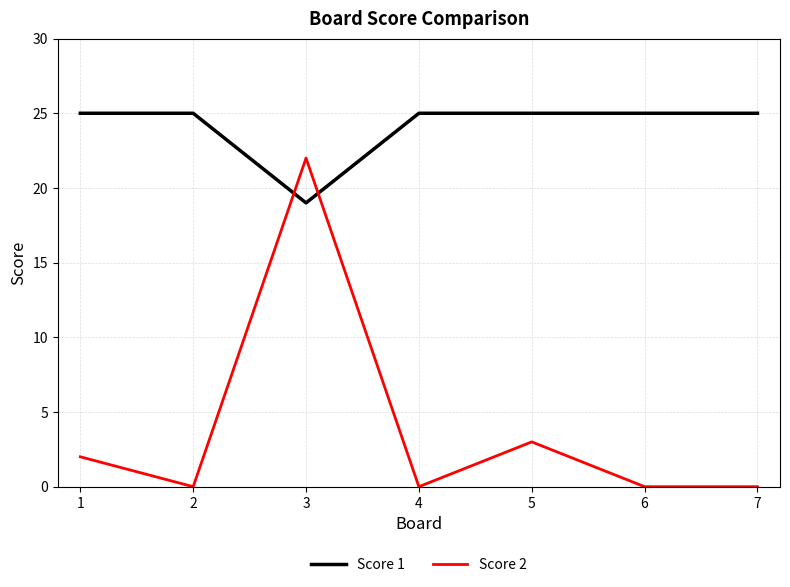

List the series in order of their peak value, lowest first.

Score 2, Score 1